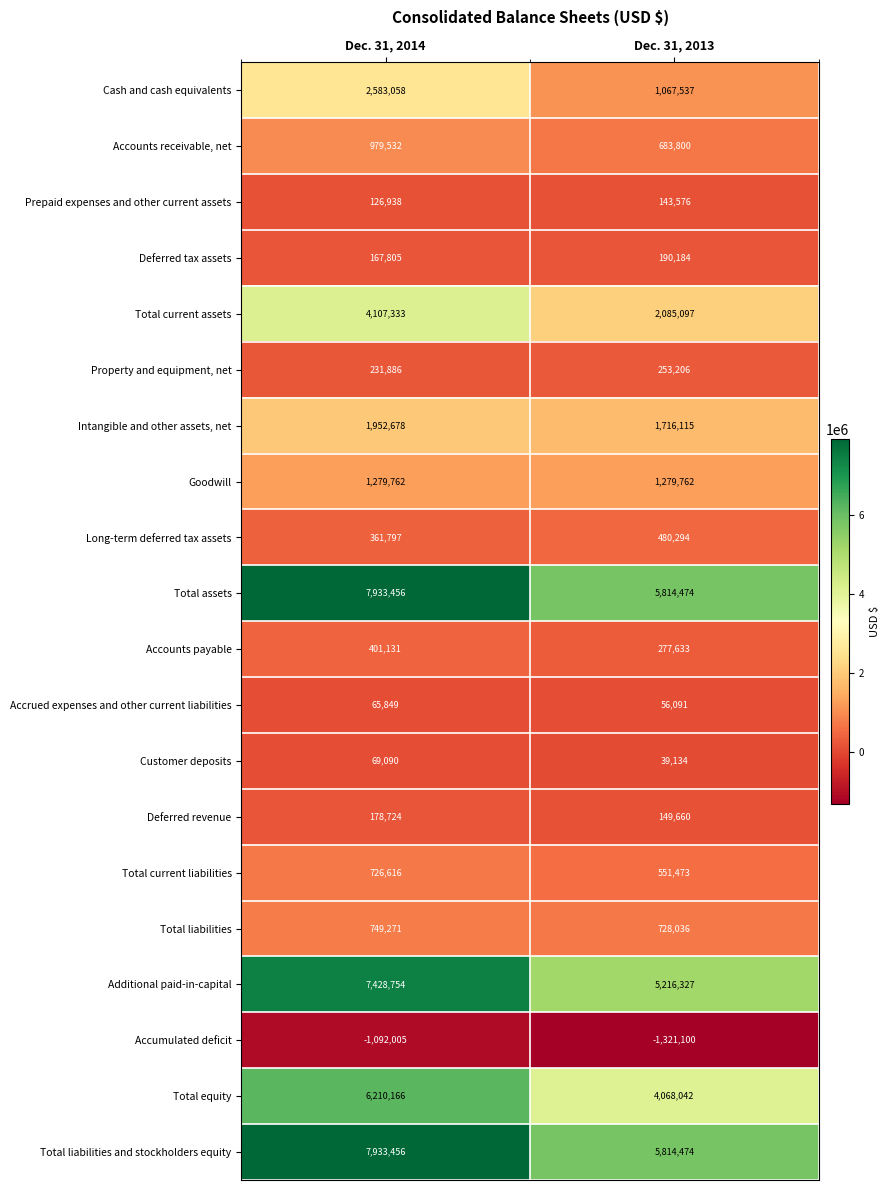

At which category is the sum across all series the highest?

Dec. 31, 2014